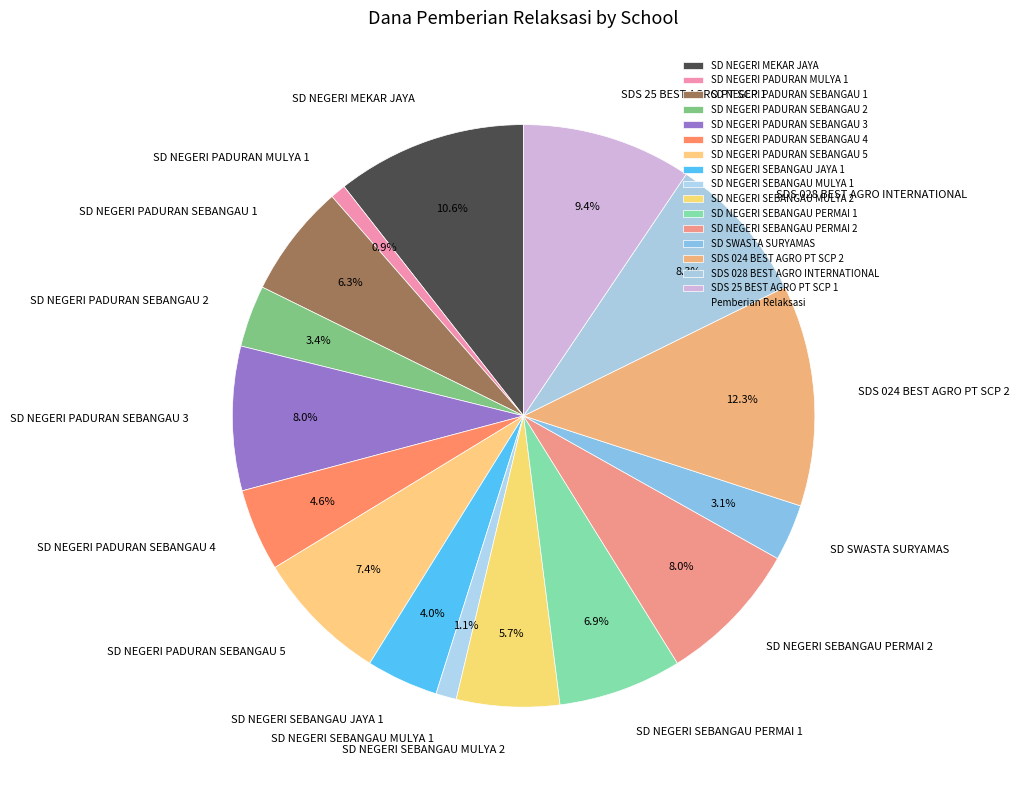

Is there any slice that represents more than half of the pie?

No